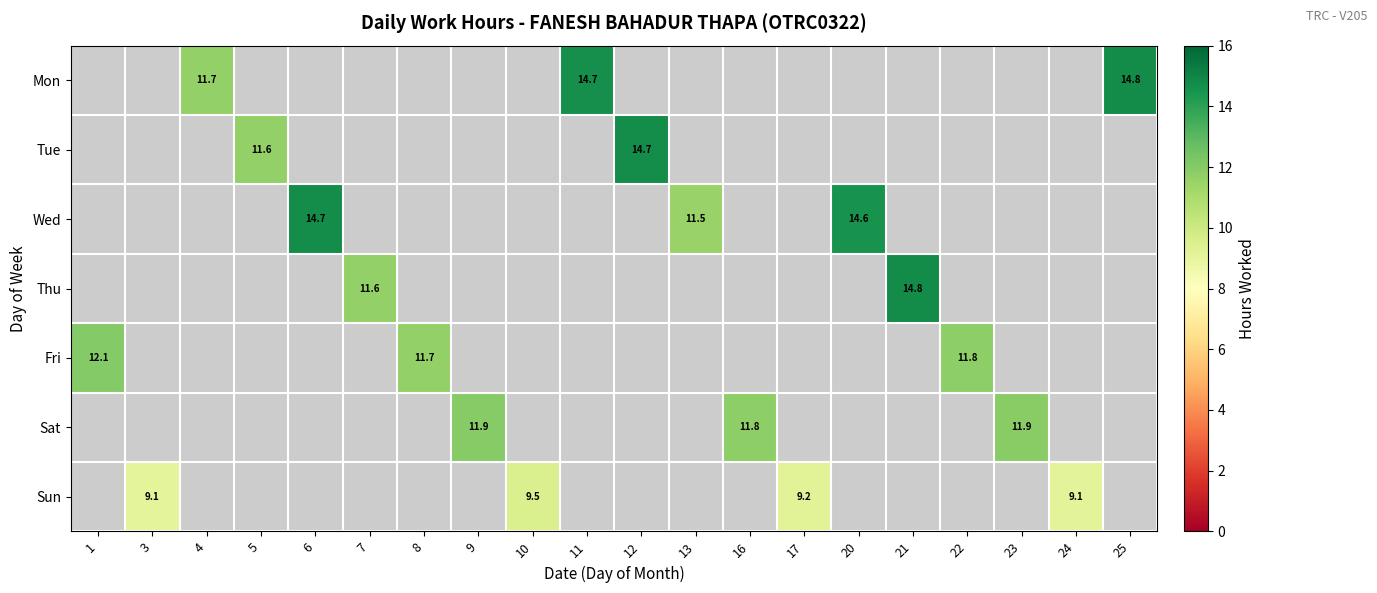

List the series in order of their peak value, highest first.

Mon, Tue, Wed, Thu, Fri, Sat, Sun